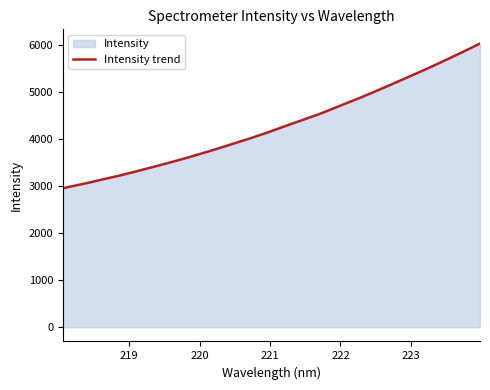

What is the greatest value displayed?

6033.1